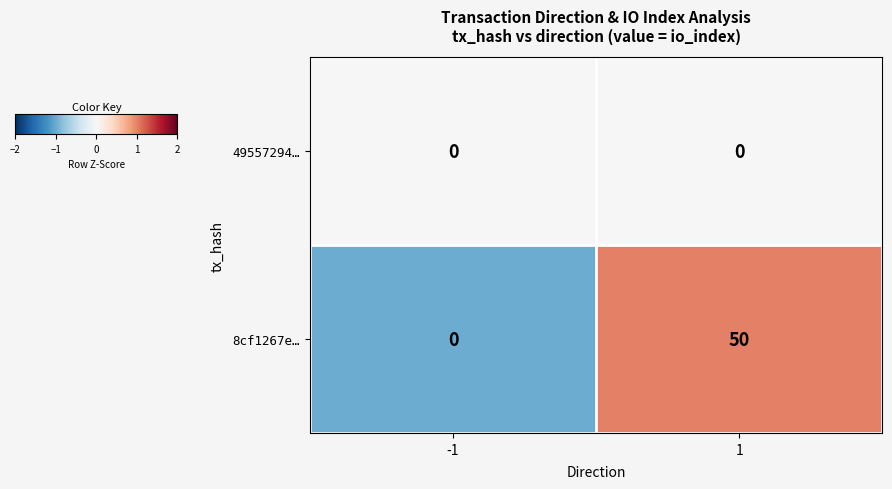

Which series changed the most between -1 and 1?

8cf1267e…